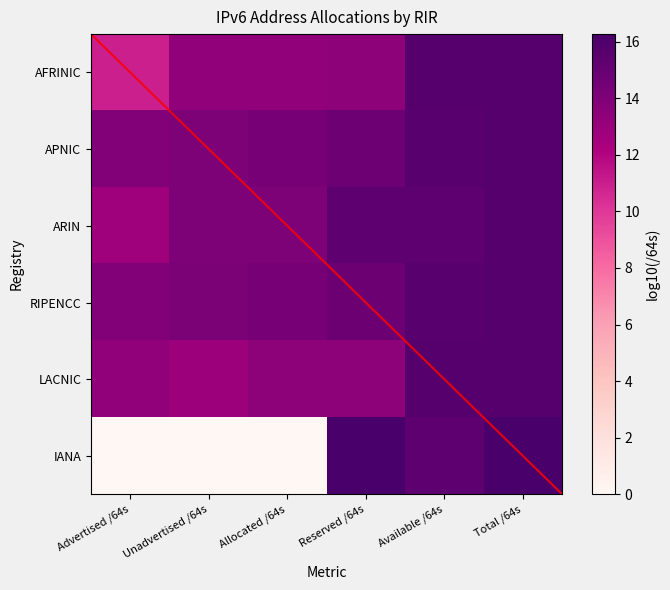

At Total /64s, list the series in order from smallest to largest.

AFRINIC, LACNIC, ARIN, APNIC, RIPENCC, IANA